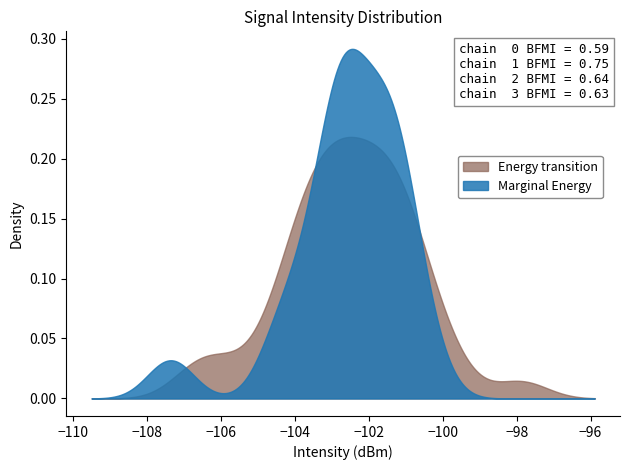

True or false: the data shows -40.3 at 1.

False